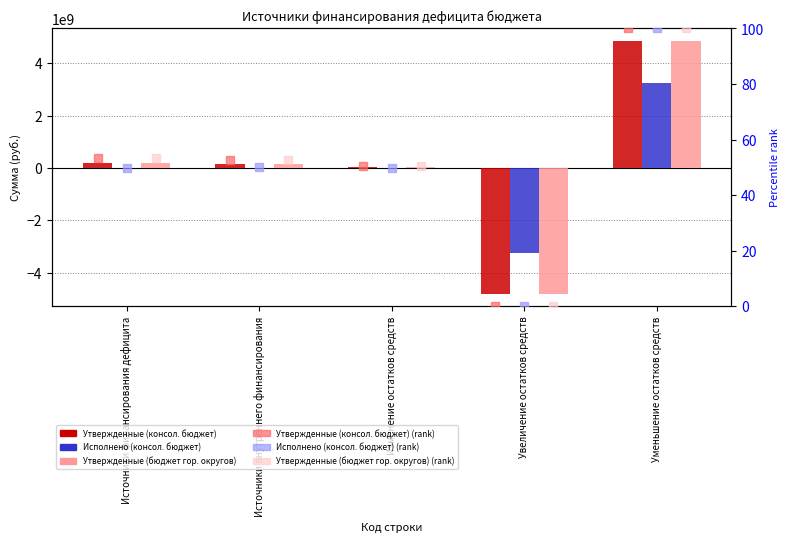

Which series has the largest Y range (max minus min)?

Утвержденные (консол. бюджет)